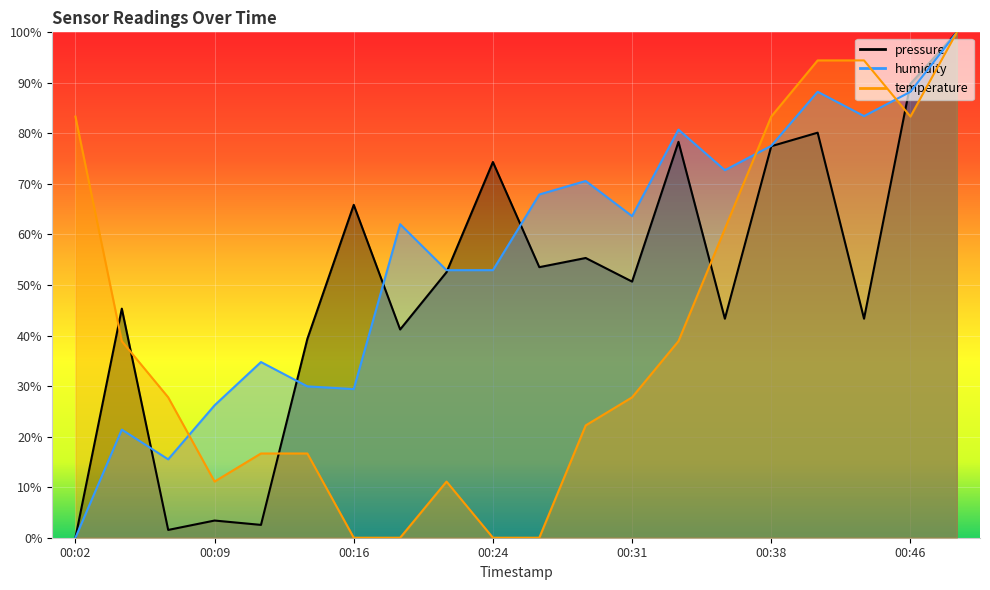

At which category is the sum across all series the highest?

00:49